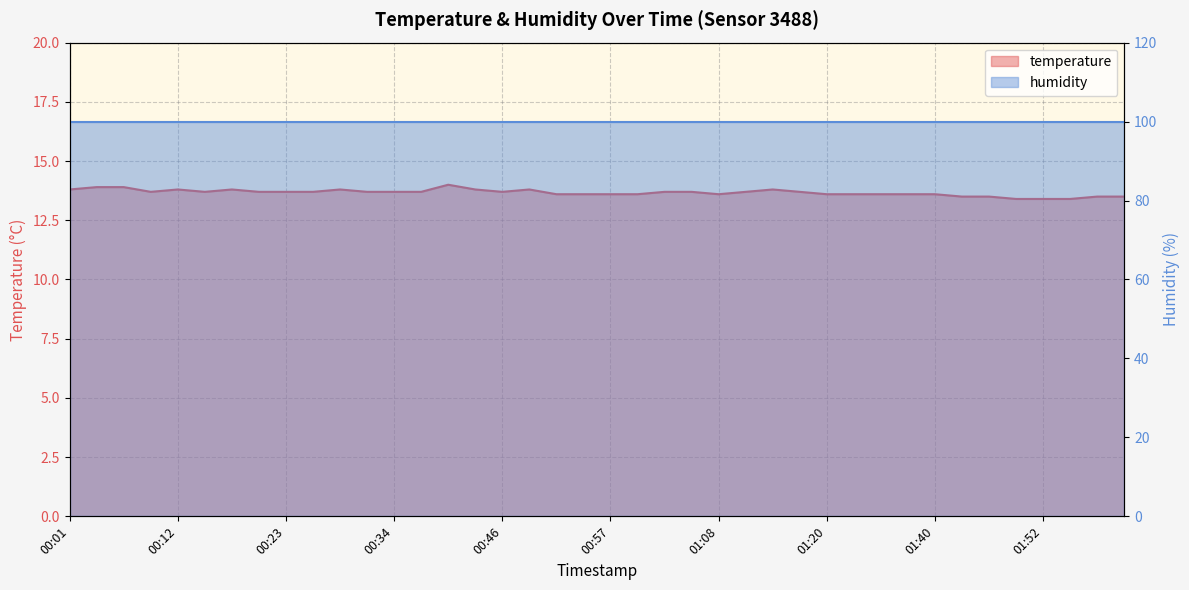

What is the sum of all values?

546.7